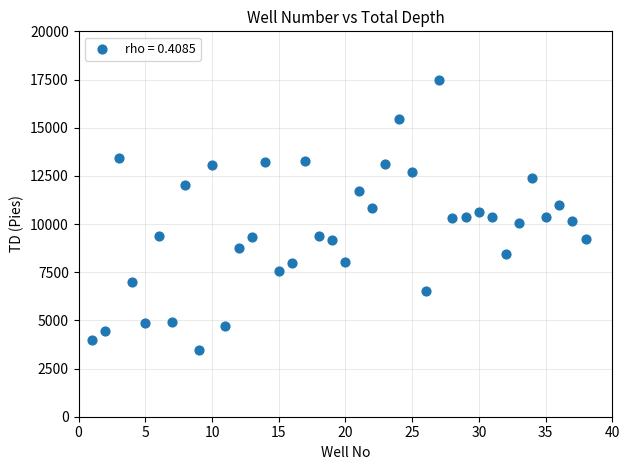

What is the range of X values (max minus min)?

37